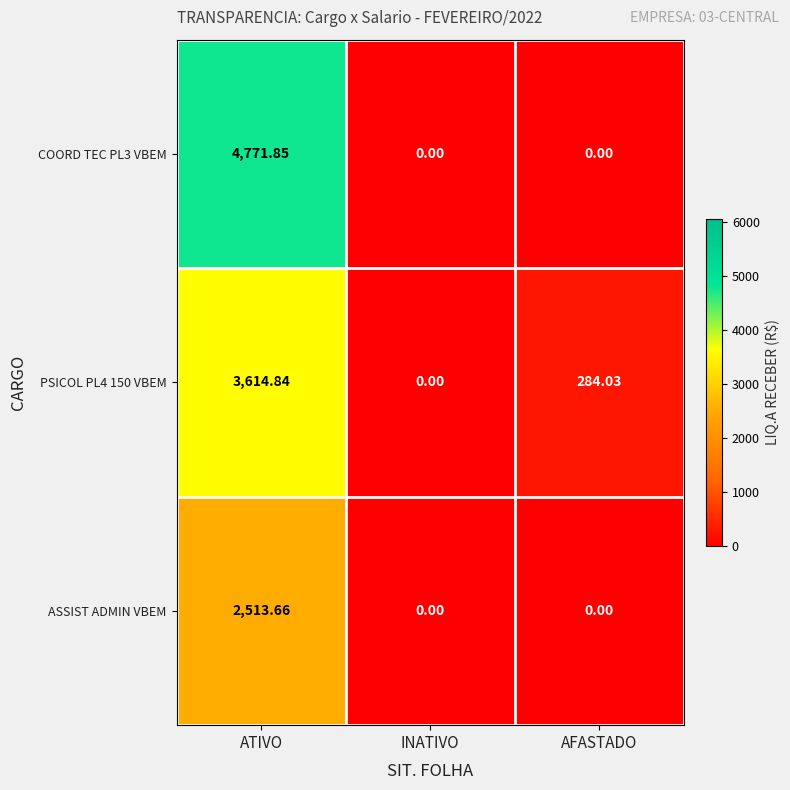

Rank the series at ATIVO from lowest to highest value.

ASSIST ADMIN VBEM, PSICOL PL4 150 VBEM, COORD TEC PL3 VBEM